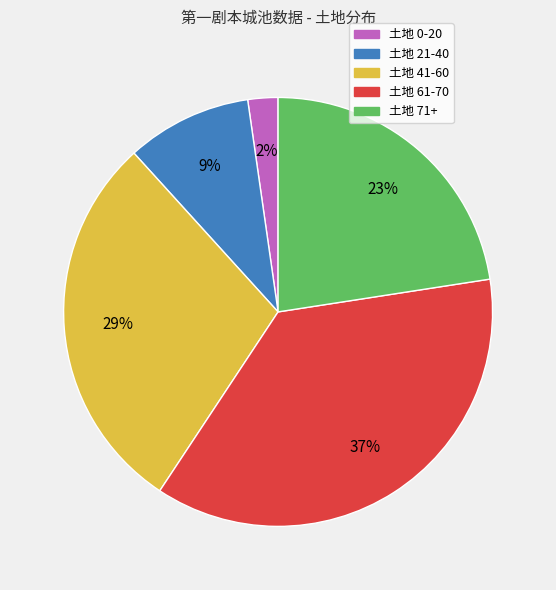

To the nearest percent, what is the average slice percentage?

20%